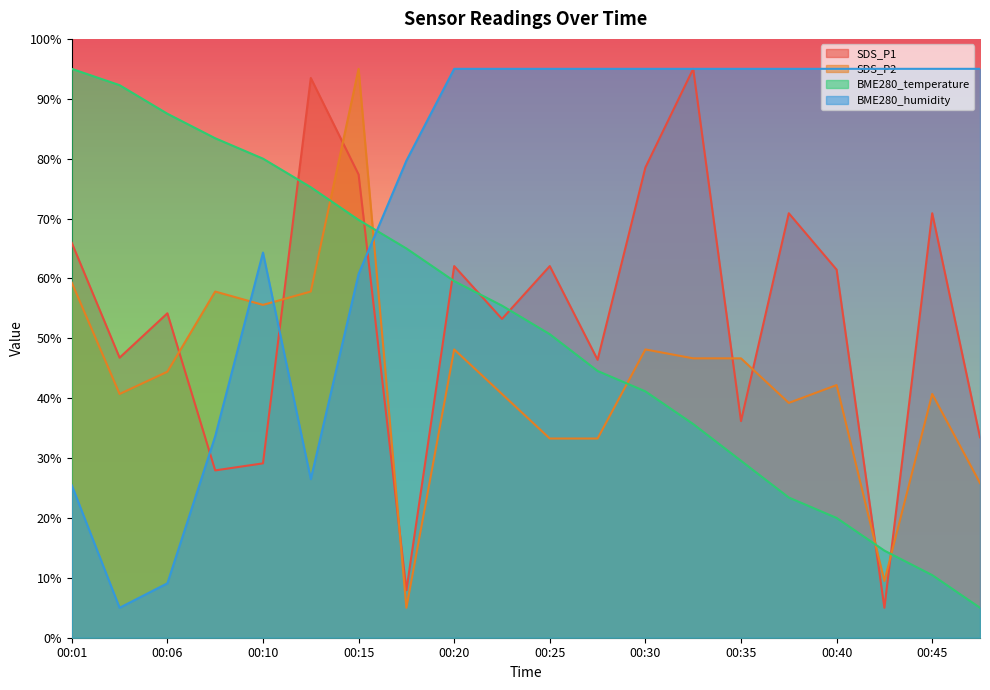

Rank the series by their maximum value, from lowest to highest.

SDS_P1, SDS_P2, BME280_temperature, BME280_humidity